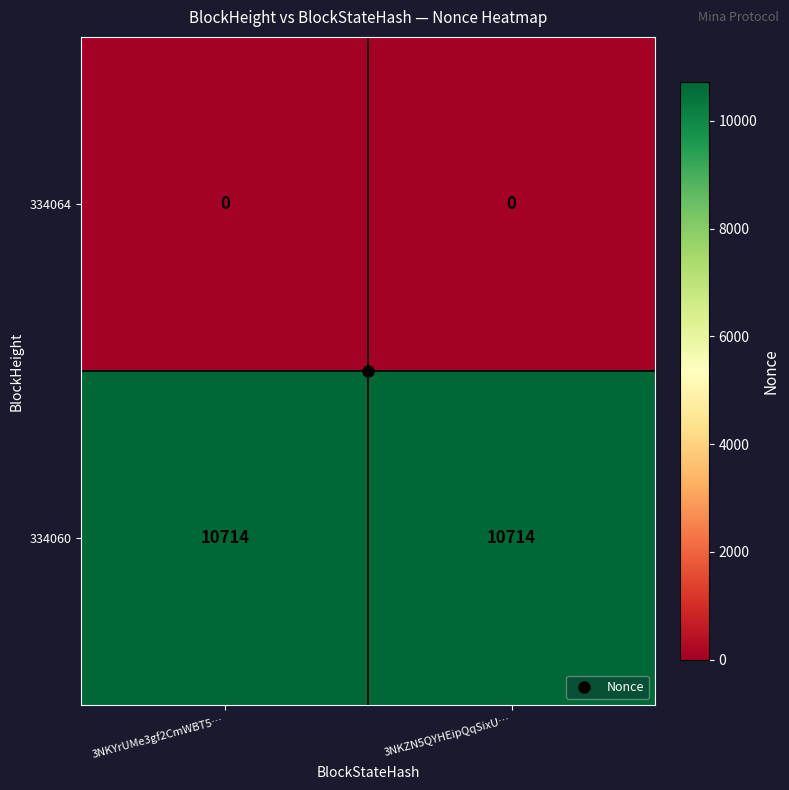

What is the minimum value for 334060?

10714